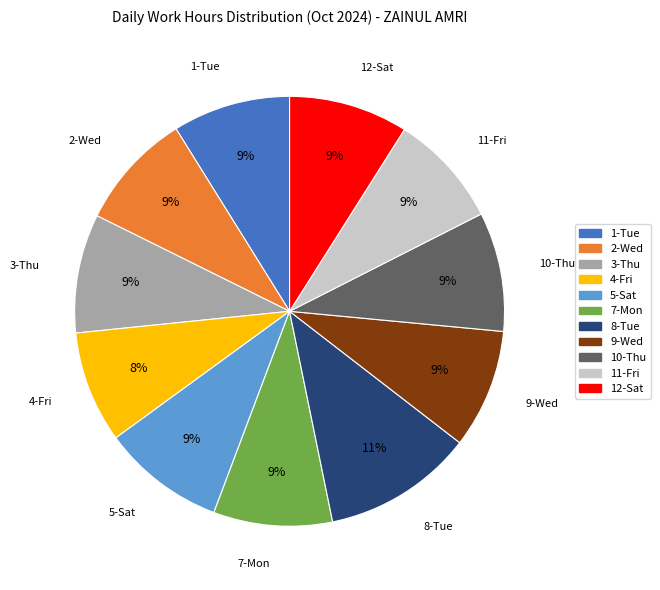

Which category has the biggest portion of the pie?

8-Tue